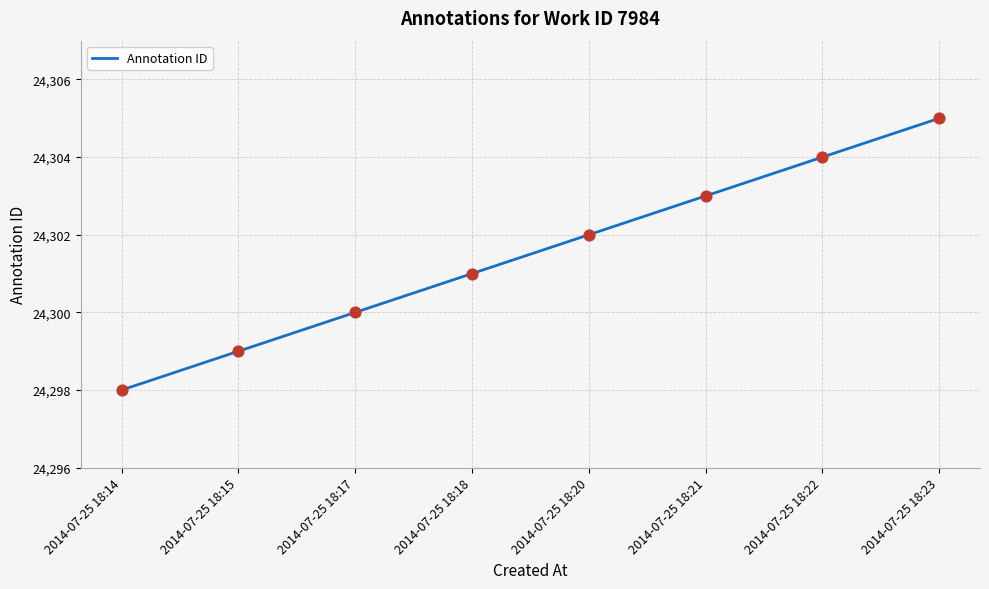

What is the ratio of the value at 2014-07-25 18:22 to the value at 2014-07-25 18:18?

1.0